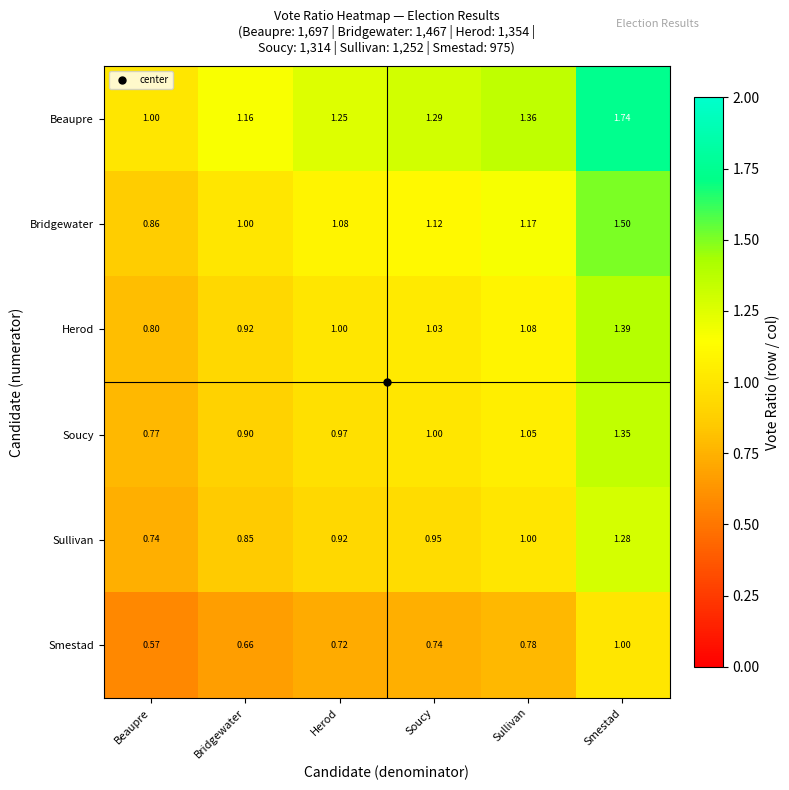

Where is Soucy nearest to the value 1?

Soucy